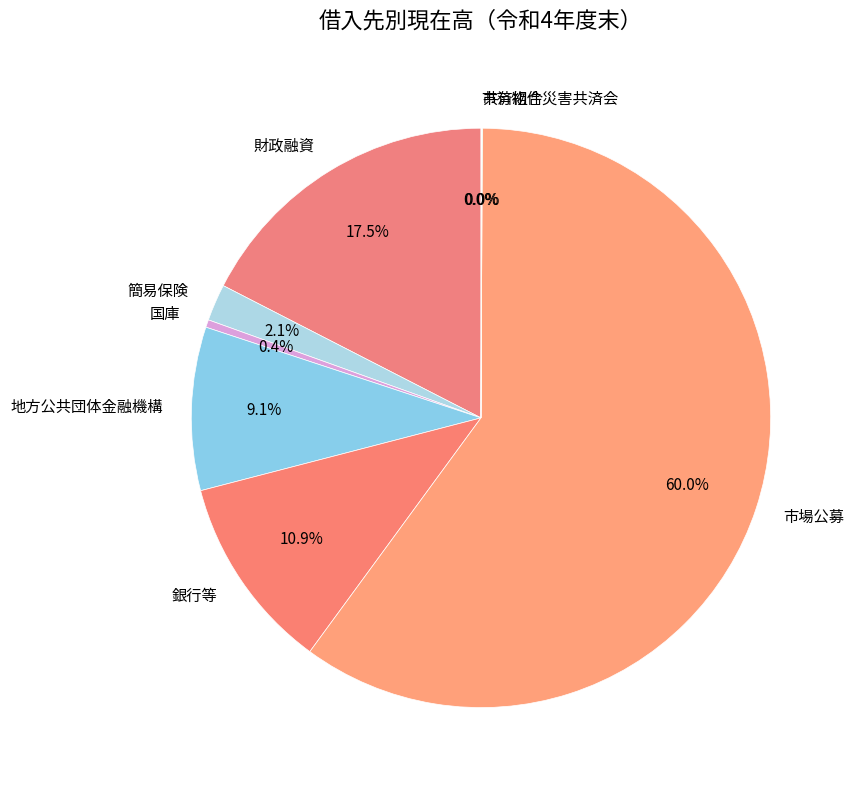

Does any single category account for the majority?

Yes